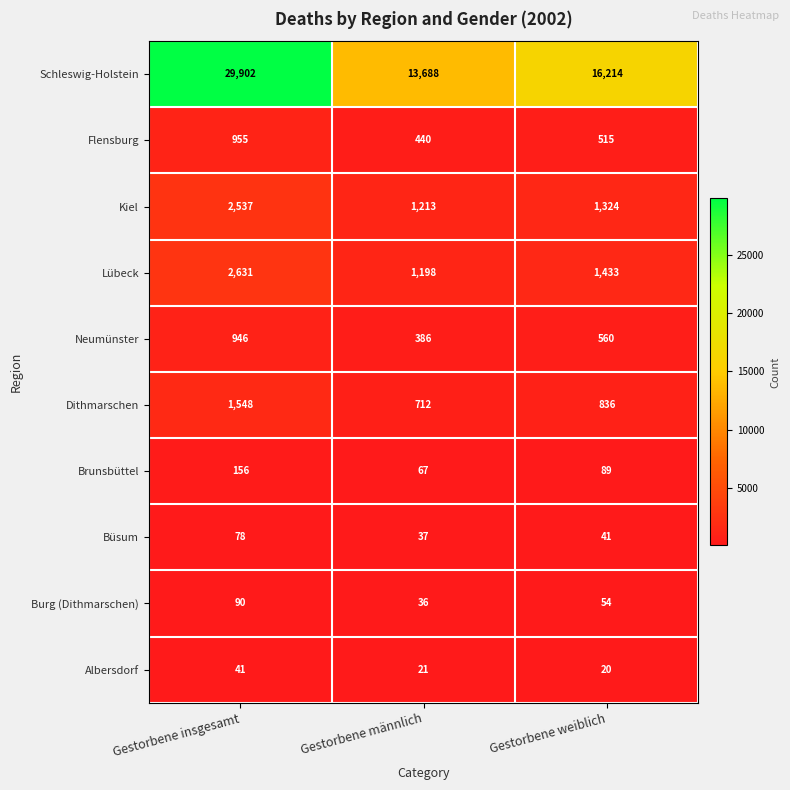

Which series has the largest total across all categories?

Schleswig-Holstein